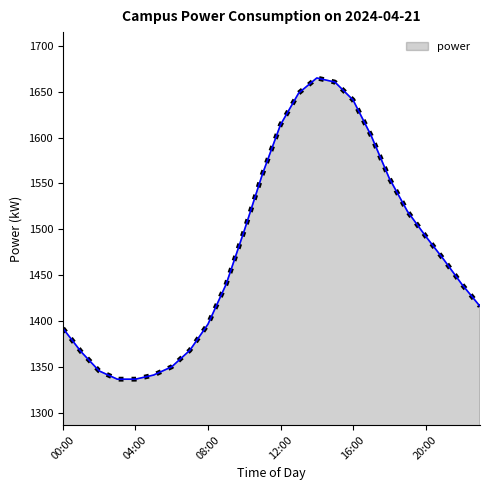

What is the minimum value shown in the chart?

1336.5